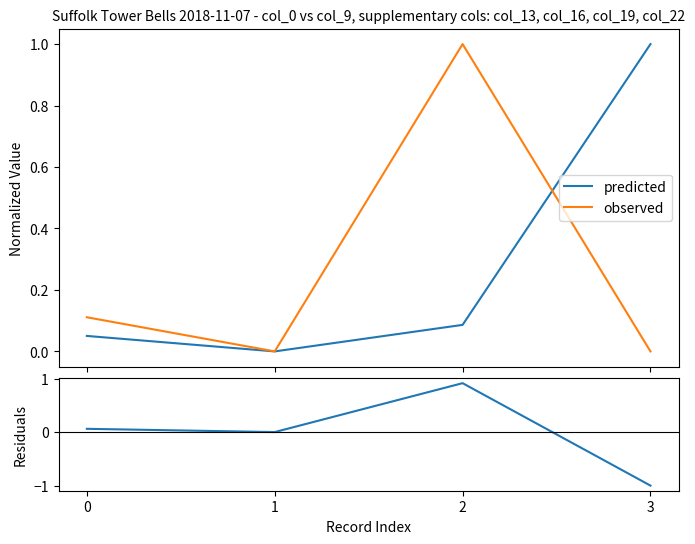

Reading left to right, what are all the values shown in this chart?

predicted: 0=0.1	1=0.0	2=0.1	3=1.0
observed: 0=0.1	1=0.0	2=1.0	3=0.0
residuals: 0=0.1	1=0.0	2=0.9	3=-1.0